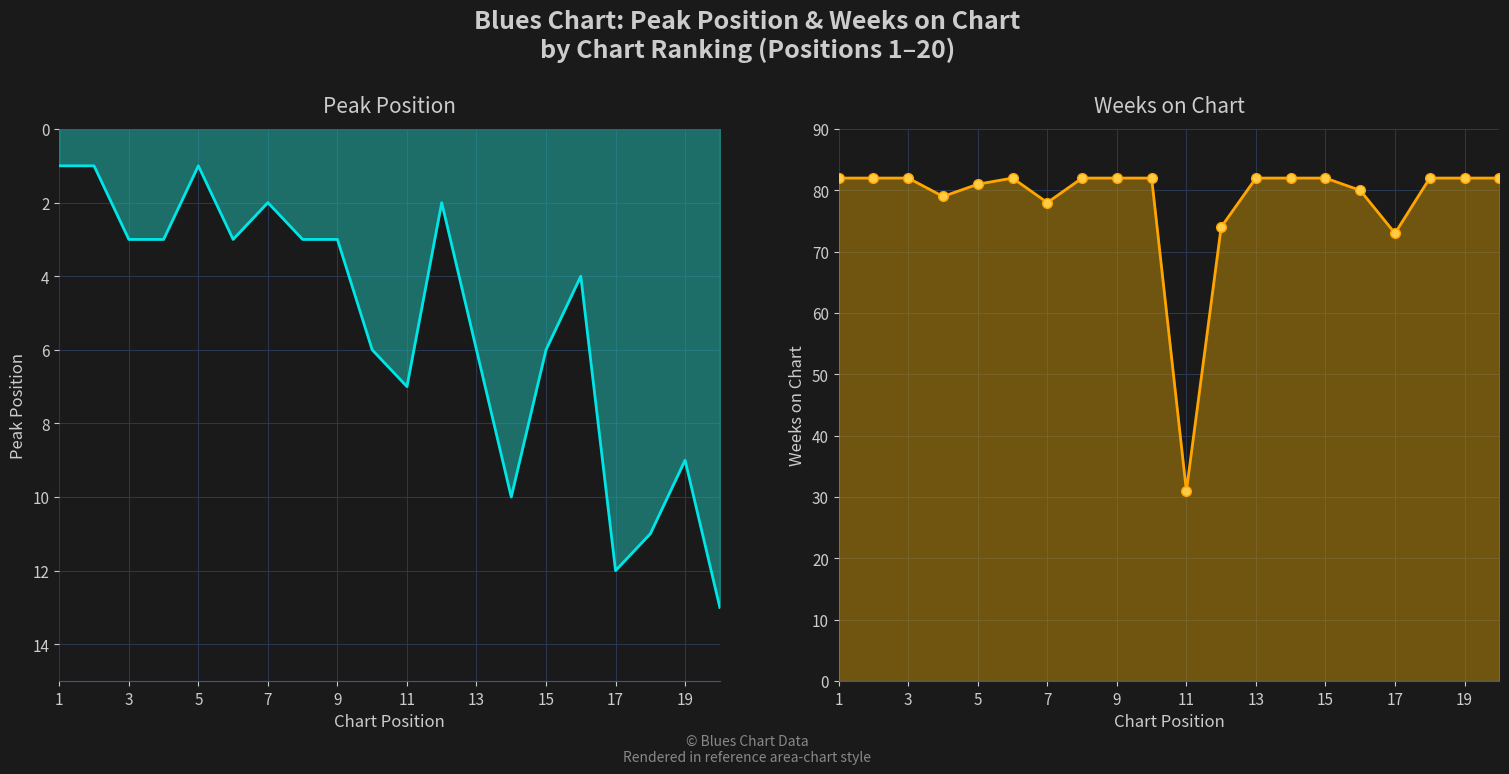

What is the difference between the second highest and minimum values in the Weeks on Chart series?

51